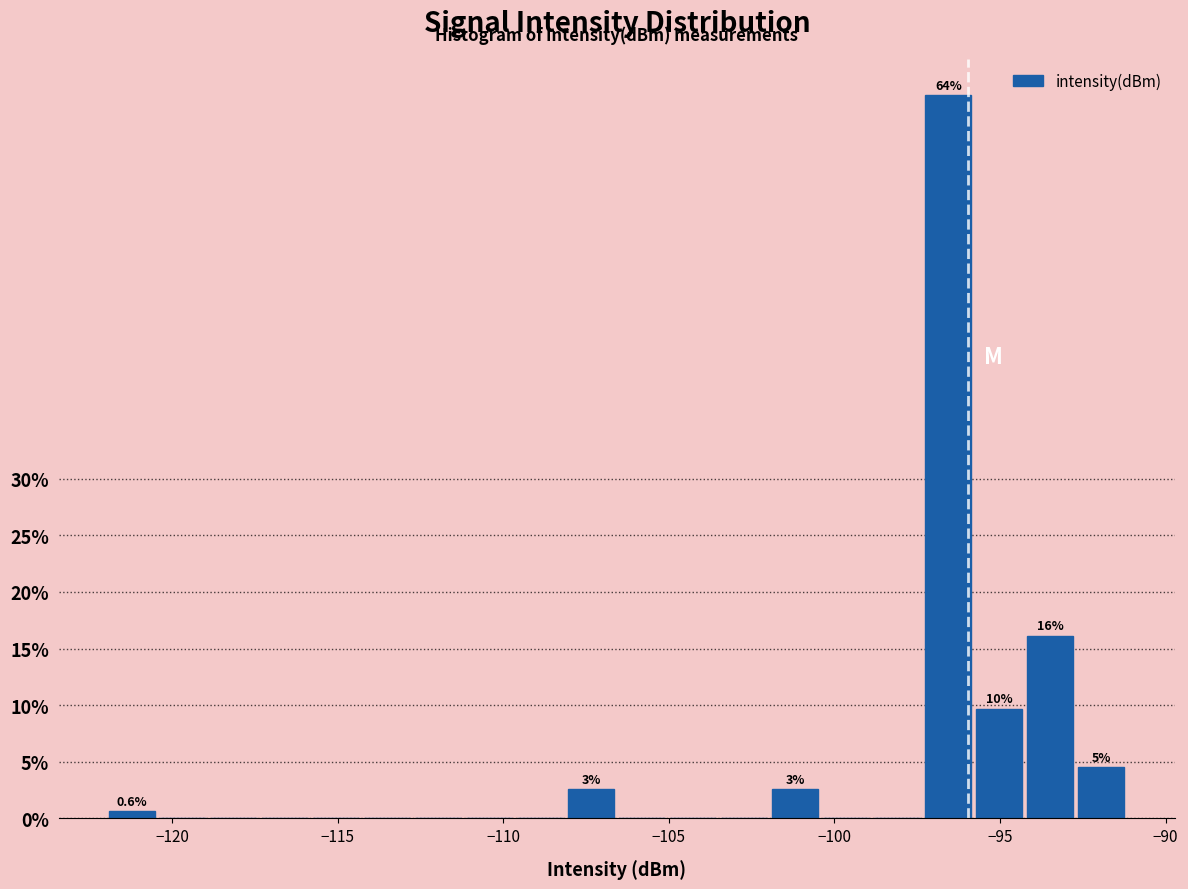

Read against the x-axis, roughly where is the centre of the tallest bar?

-96.5